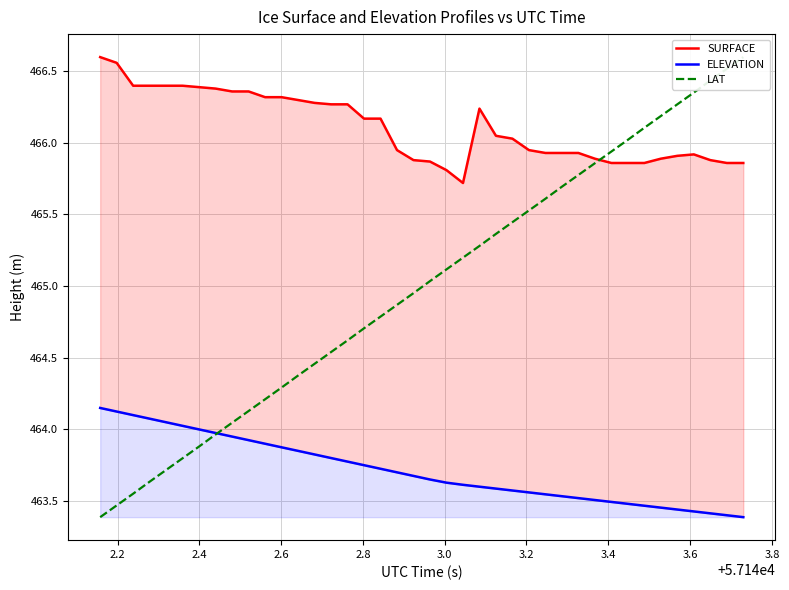

True or false: LAT and ELEVATION cross at least once.

True